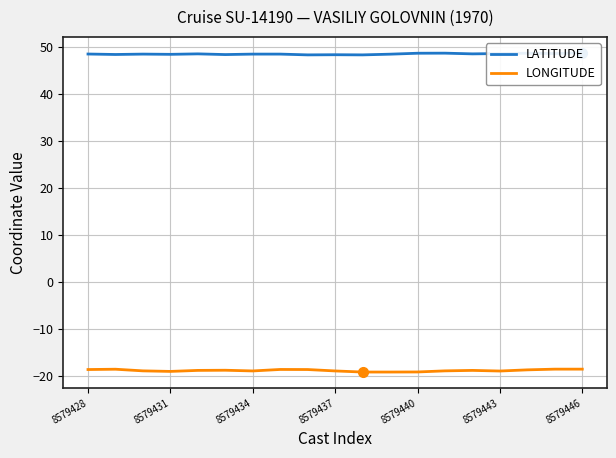

What is the maximum value for LONGITUDE?

-18.6